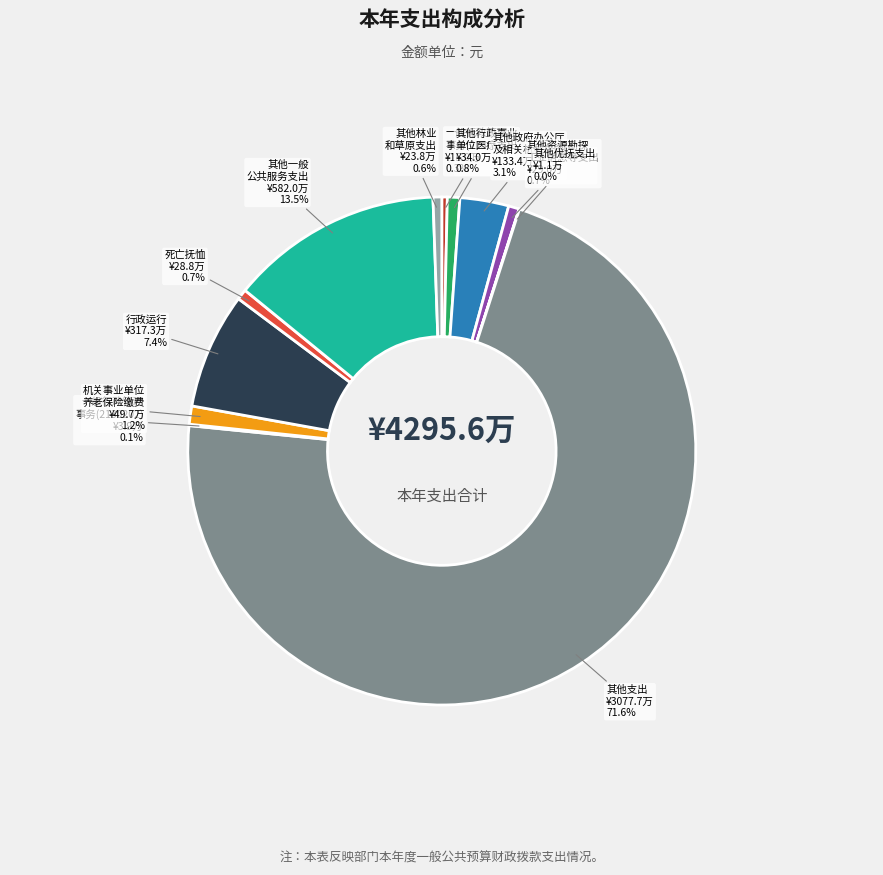

Does 其他支出 account for over 50% of the chart?

Yes